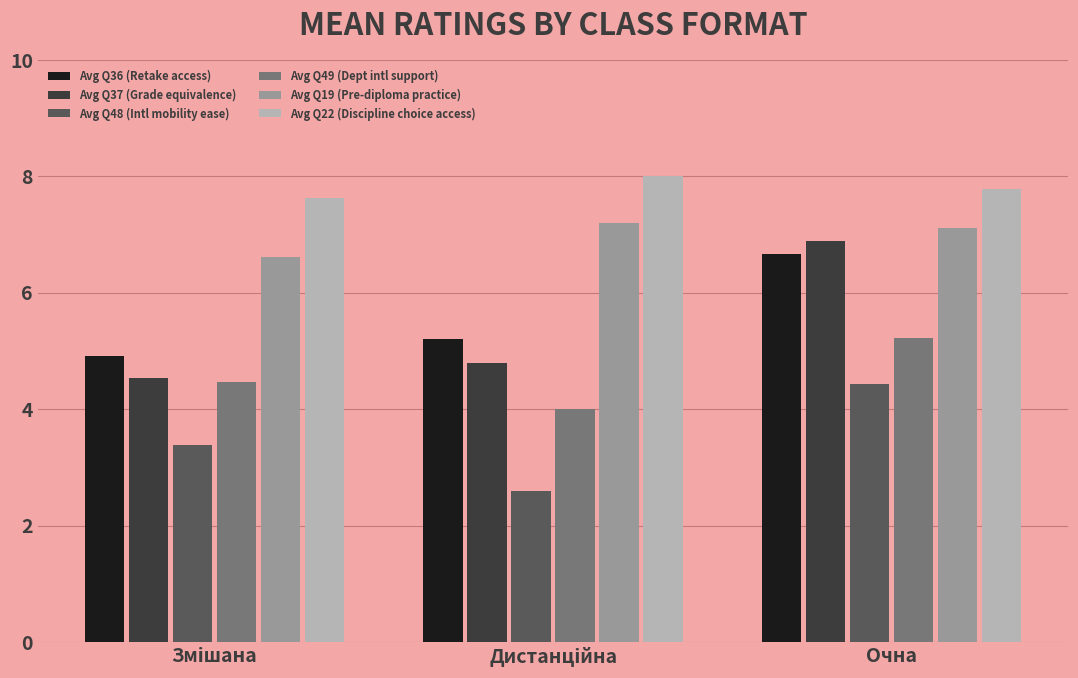

Count the number of categories in the chart.

3